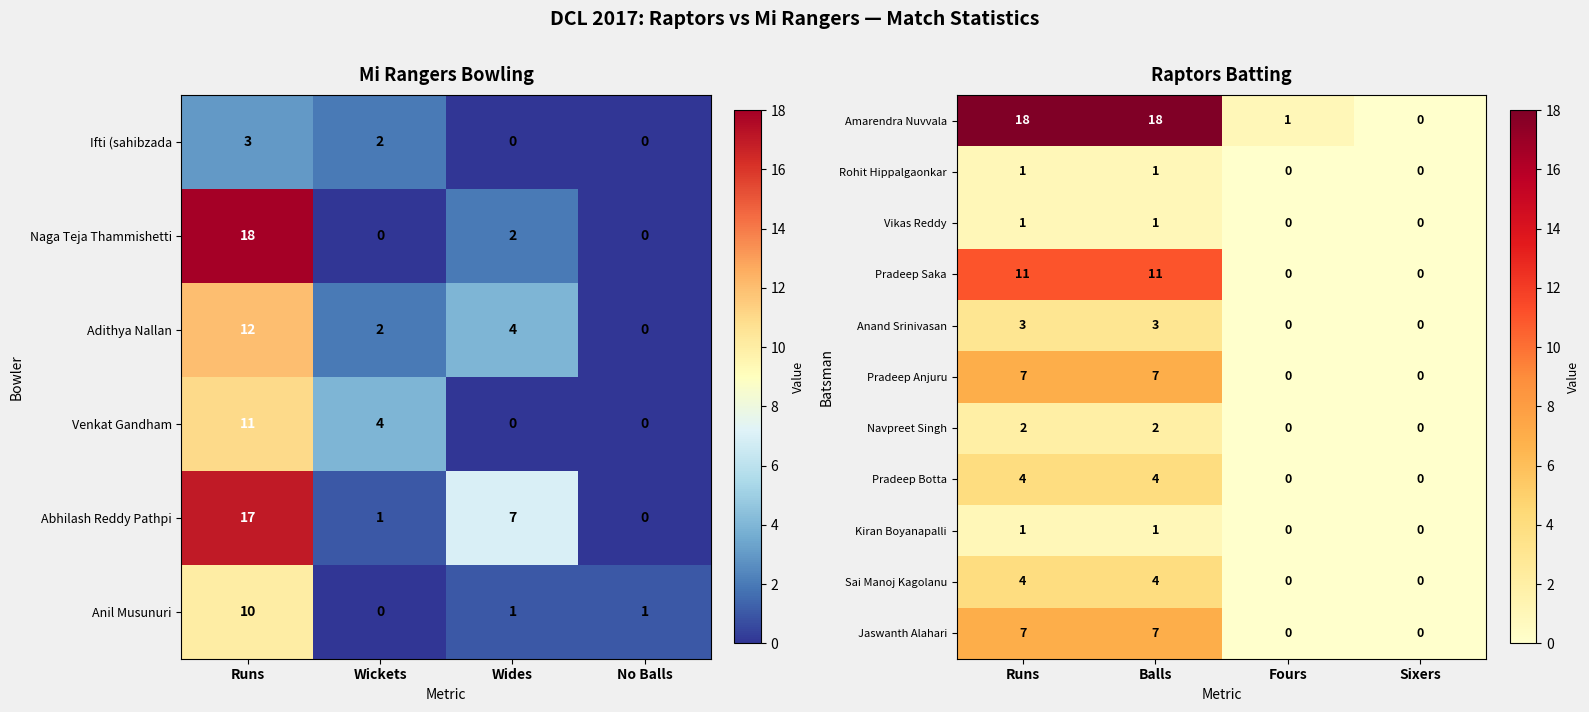

True or false: Rohit Hippalgaonkar has a value of 1 at Balls.

True